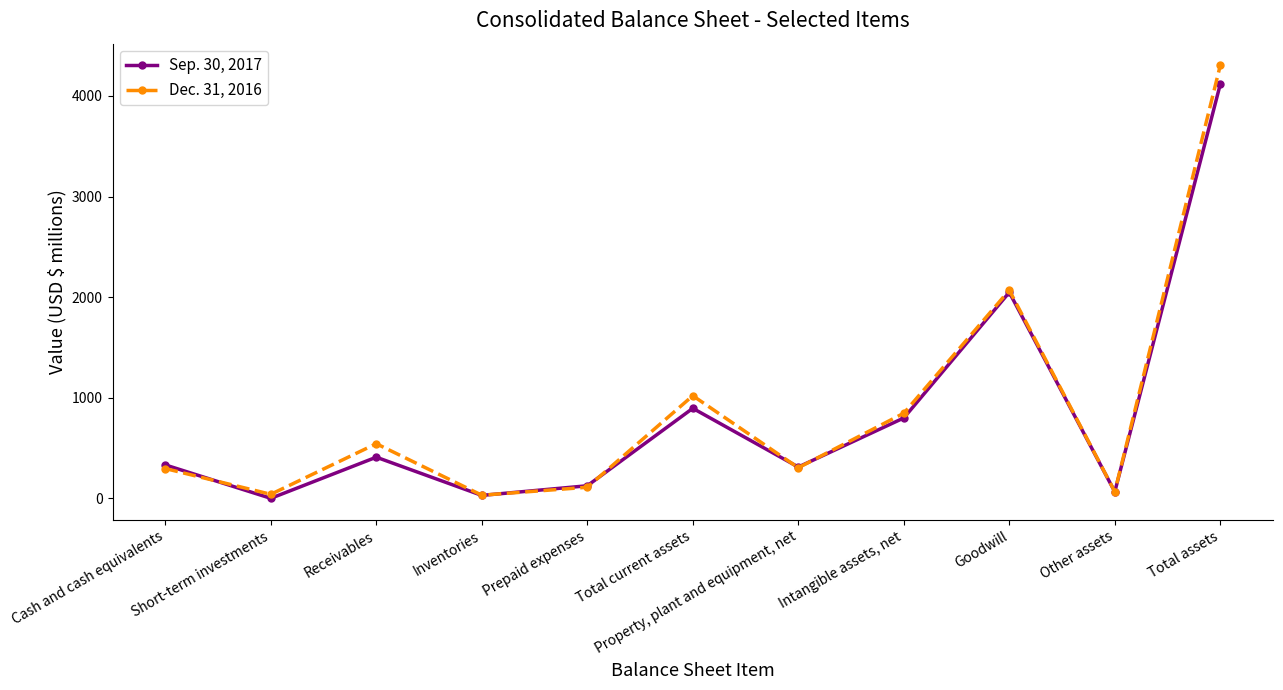

At which label does Dec. 31, 2016 reach its peak?

Total assets